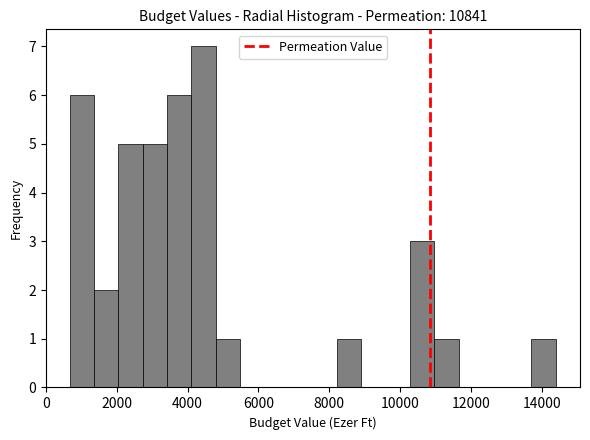

Read against the x-axis, roughly where is the centre of the tallest bar?

4400